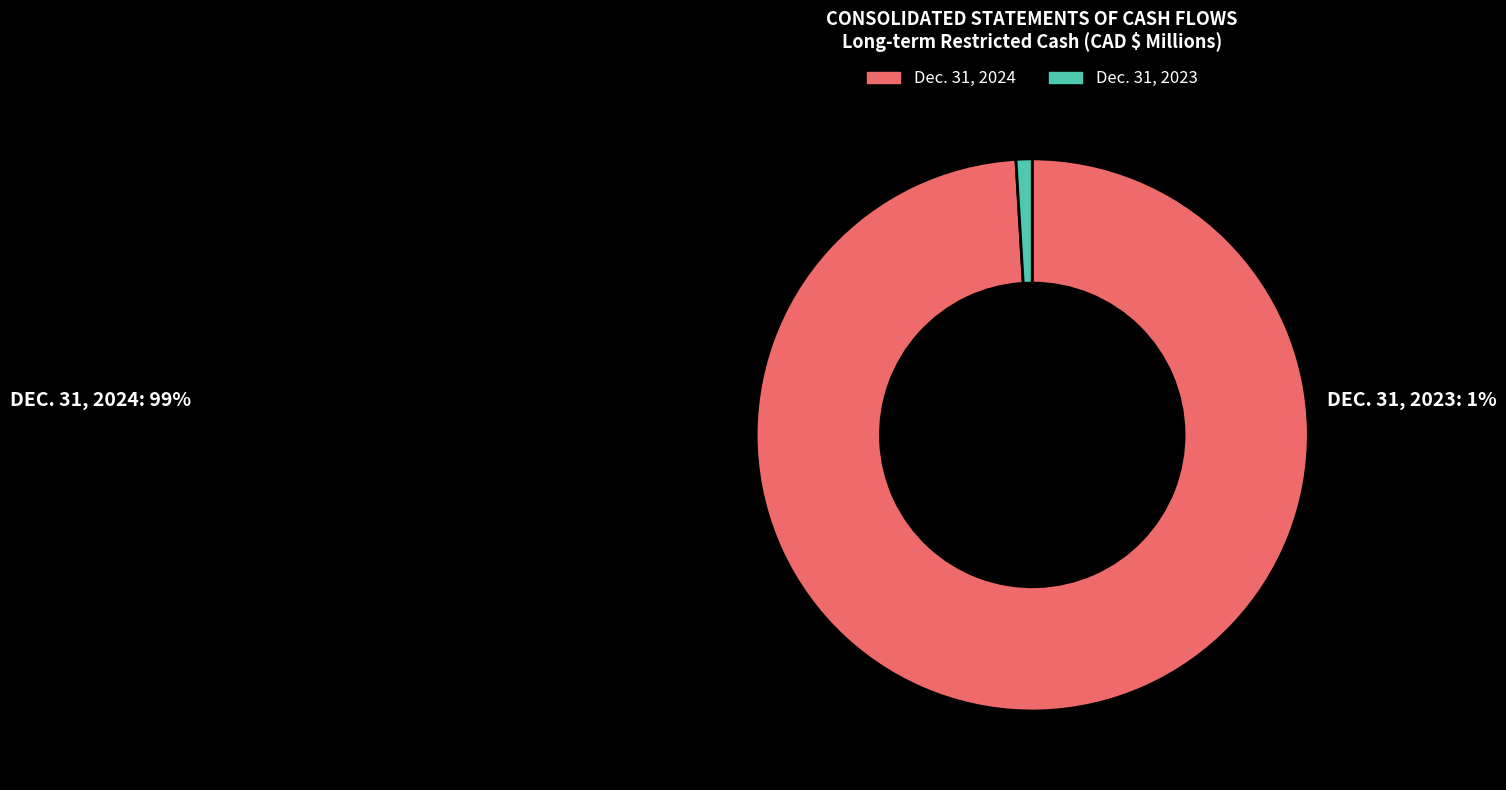

Which slice represents more than half of the pie?

Dec. 31, 2024